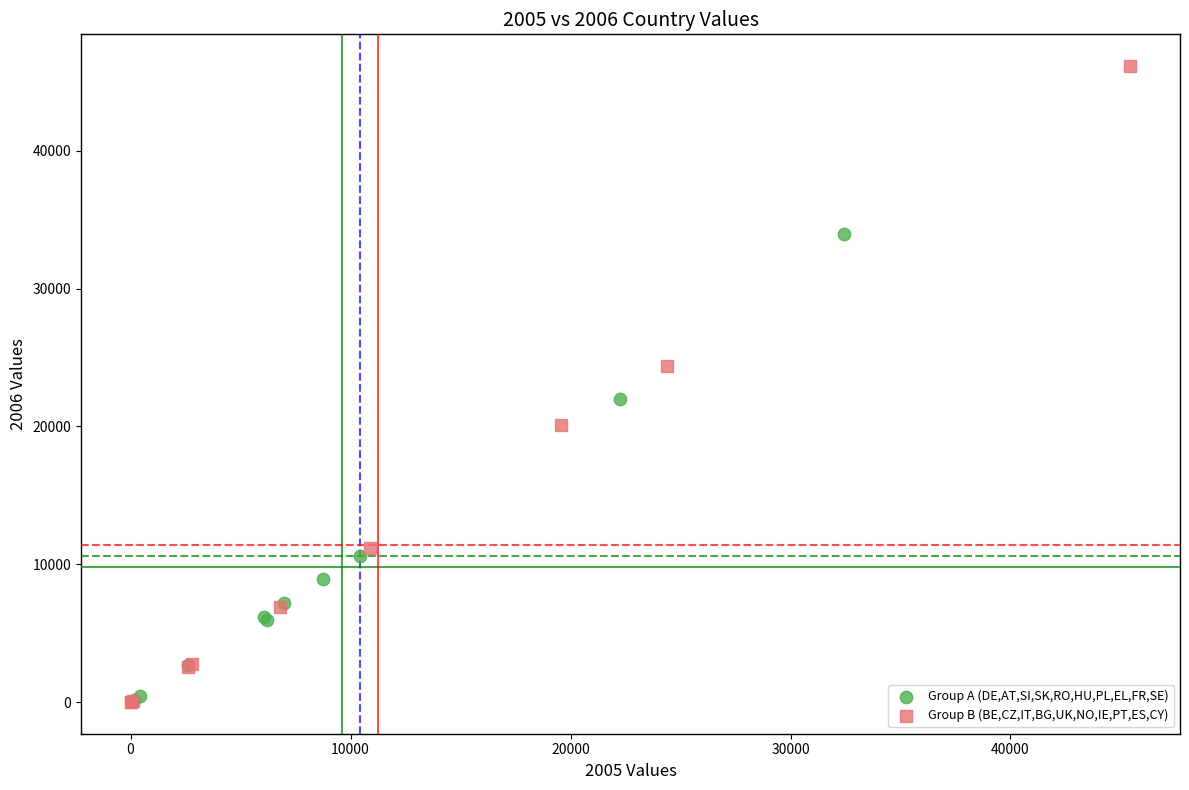

Which series has the widest spread of Y values?

Group B (BE,CZ,IT,BG,UK,NO,IE,PT,ES,CY)